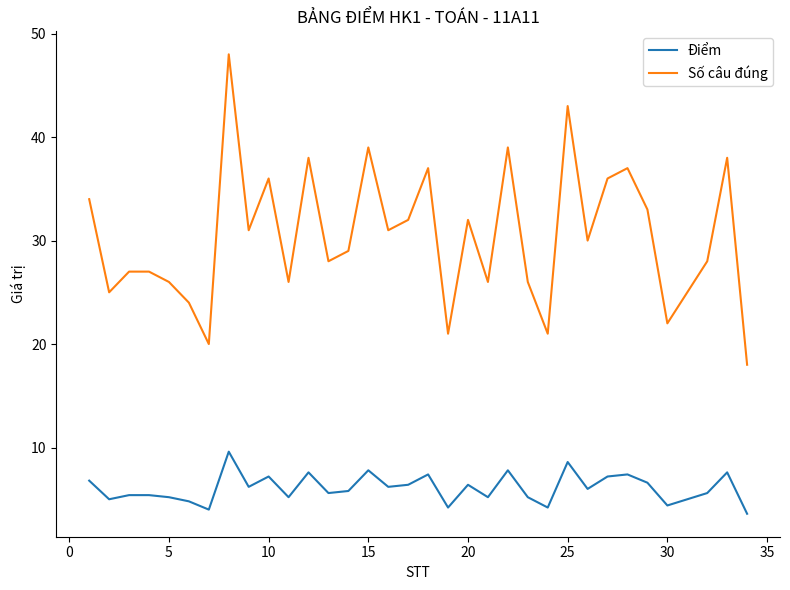

What is the maximum value for Số câu đúng?

48.0